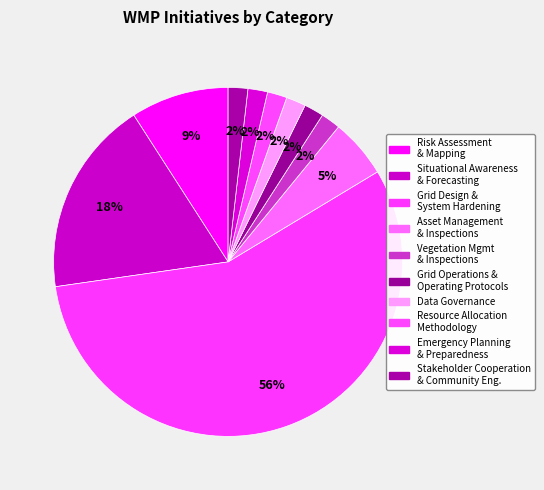

How many slices are in this pie chart?

10